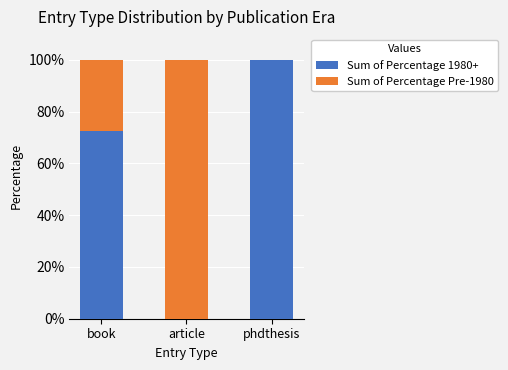

Are the bars horizontal?

No